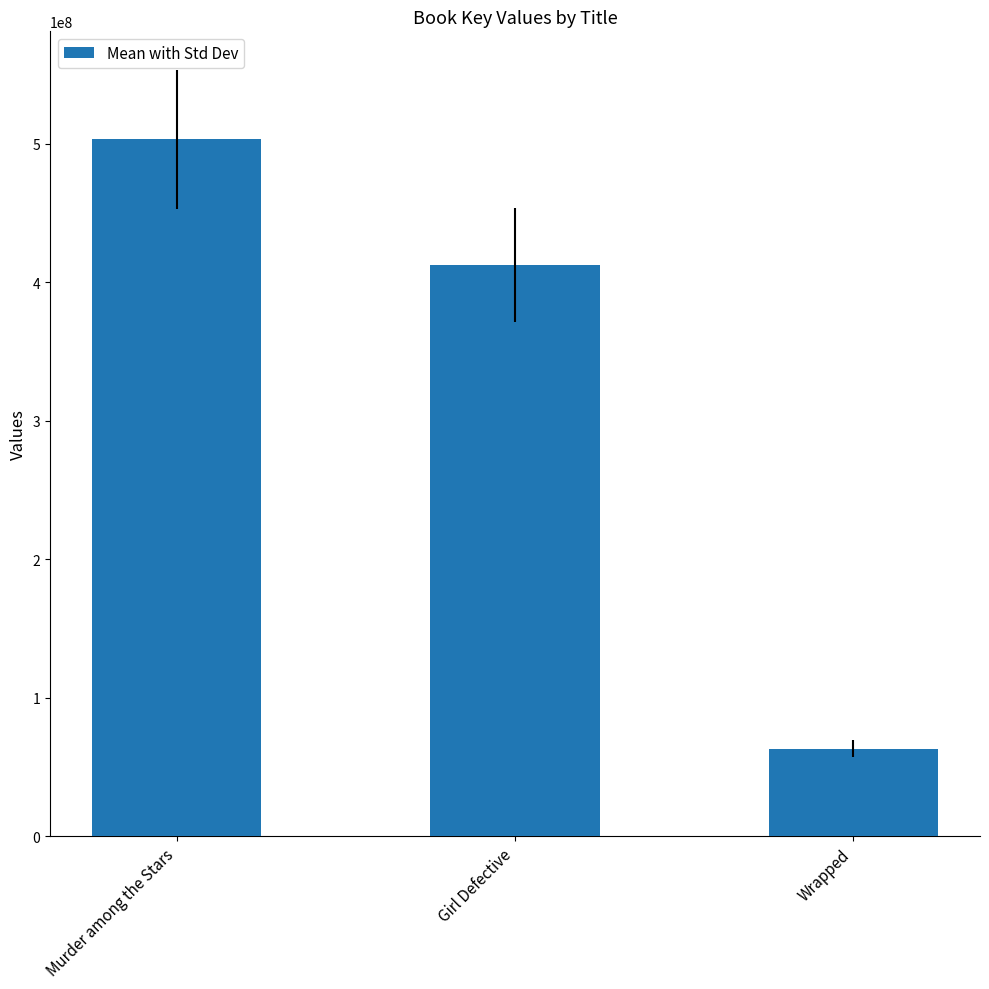

How many values are below 412355214?

1